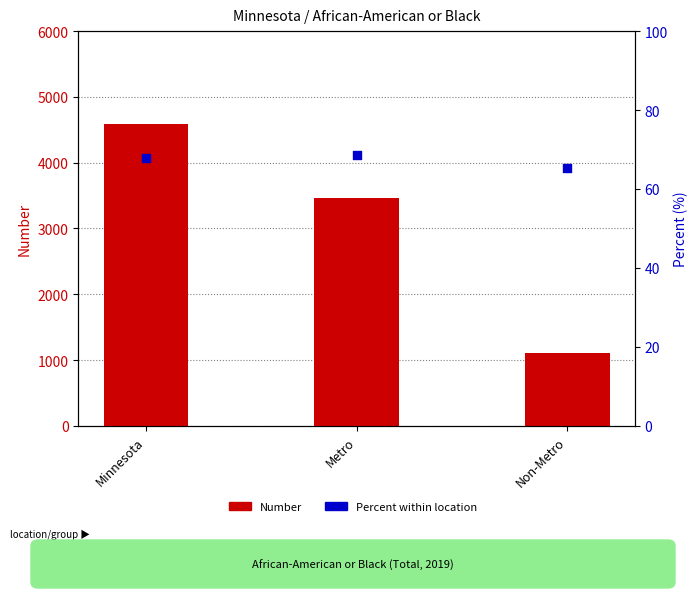

What are all the series names shown in the legend?

Number, Percent (%)